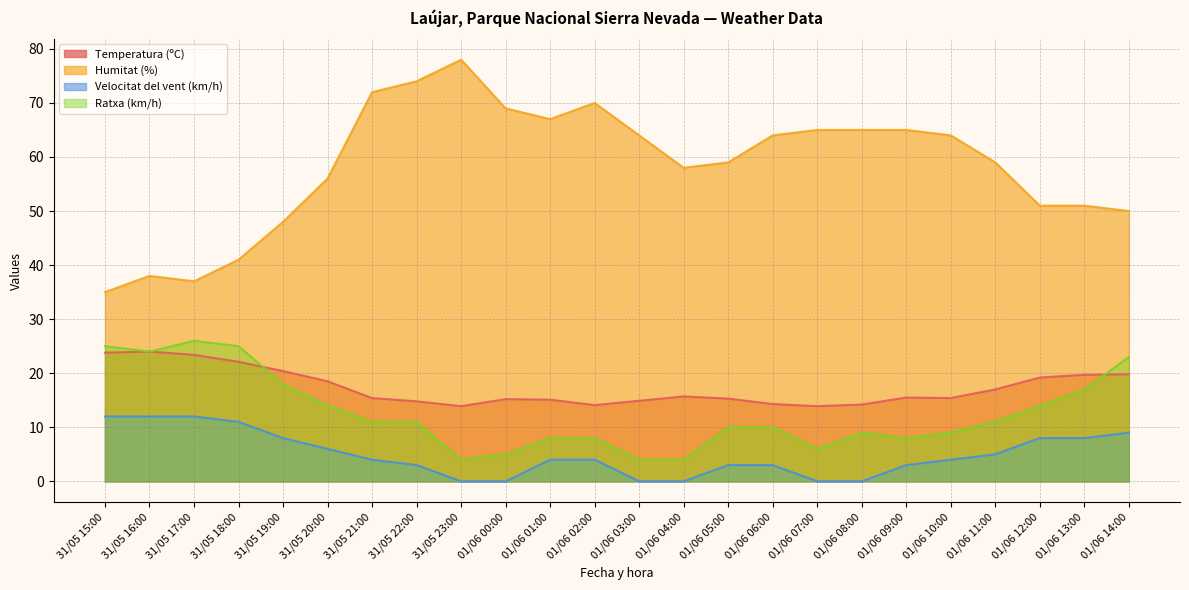

What is the sum of the Velocitat del vent (km/h) values at 31/05 20:00 and 01/06 08:00?

6.0